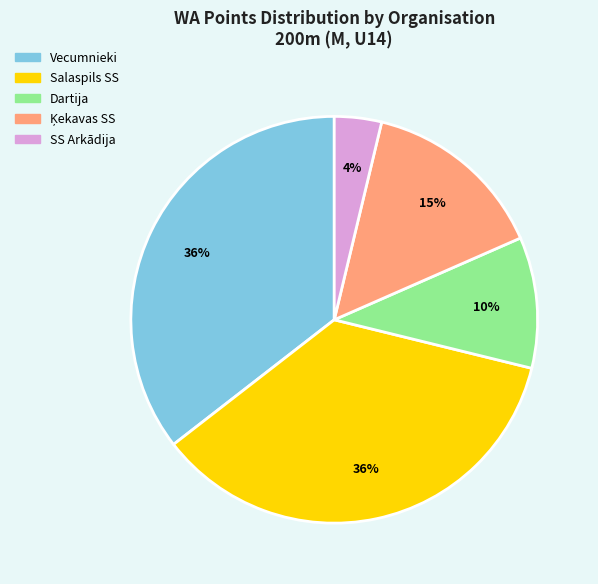

To the nearest percent, what is the average slice percentage?

20%